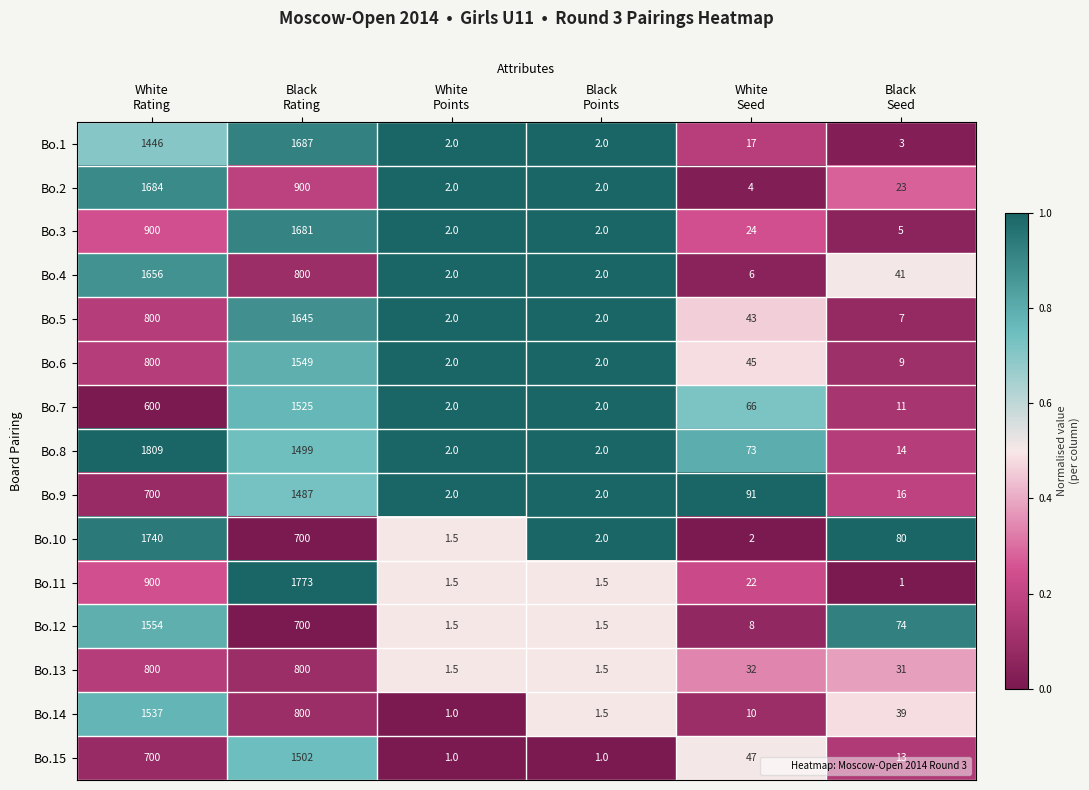

What is the smallest value displayed?

1.0